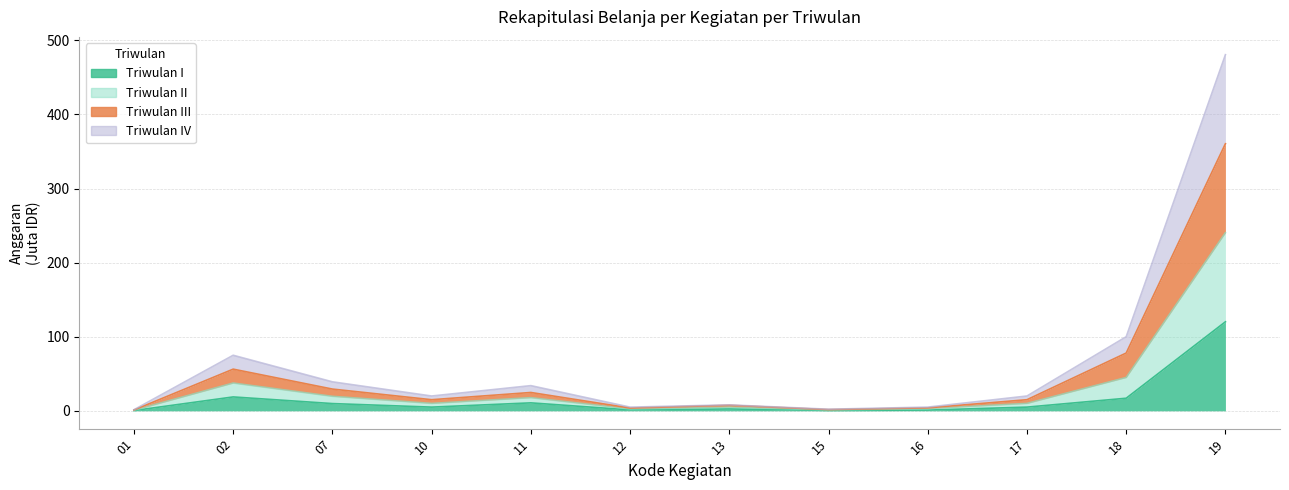

What are all the series names shown in the legend?

Triwulan I, Triwulan II, Triwulan III, Triwulan IV